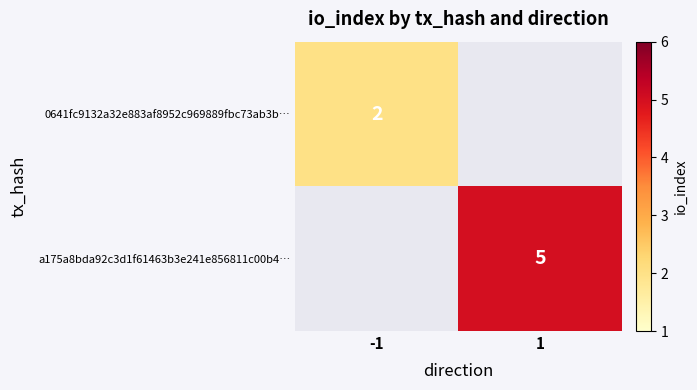

The value of a175a8bda92c3d1f61463b3e241e856811c00b4… at 1 is 5. True or false?

True